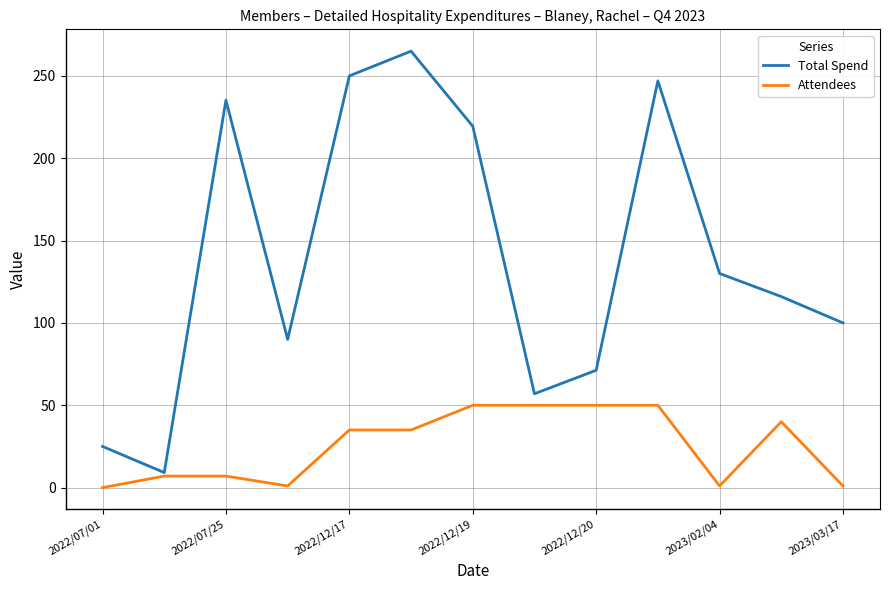

Which series has the largest range (max minus min)?

Total Spend